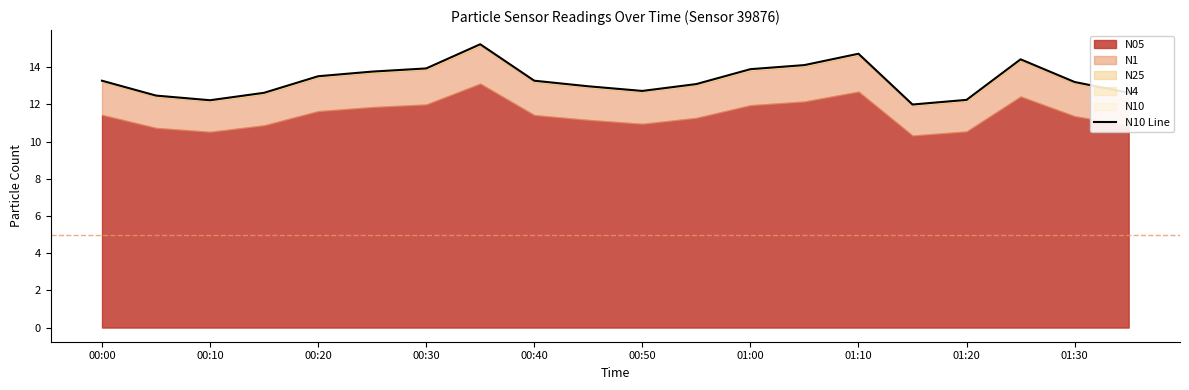

What is the sum of all values?

266.2